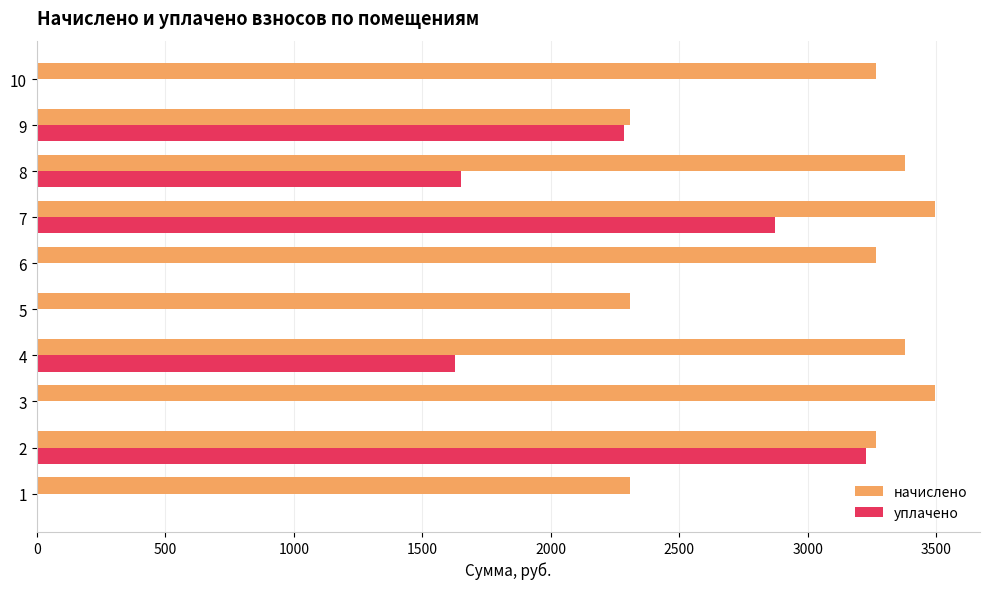

Which series changed the most between 5 and 9?

уплачено